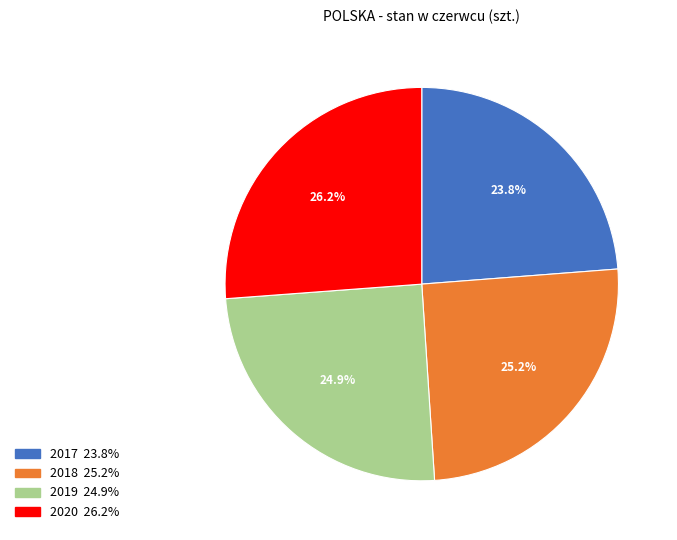

What percentage is NOT represented by 2019?

75.1%